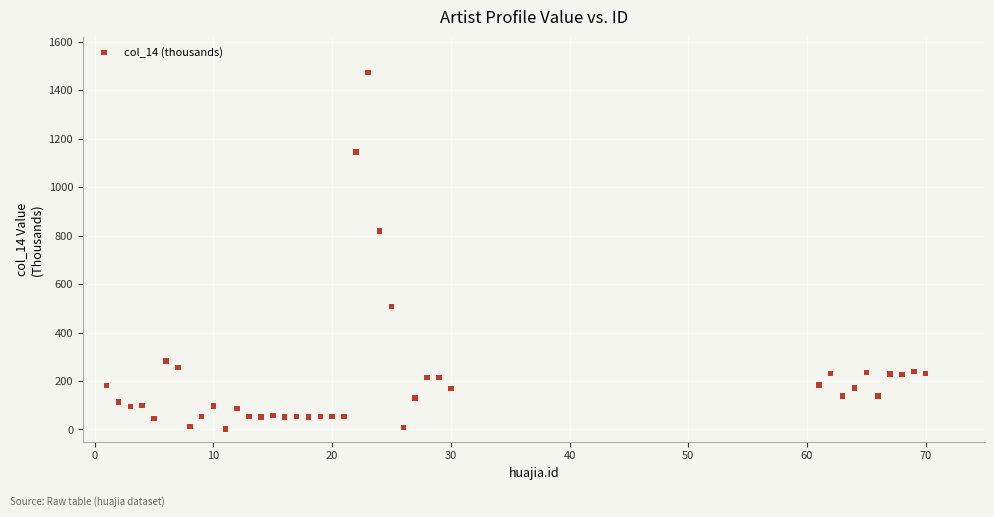

What is the range of Y values (max minus min)?

1470.9